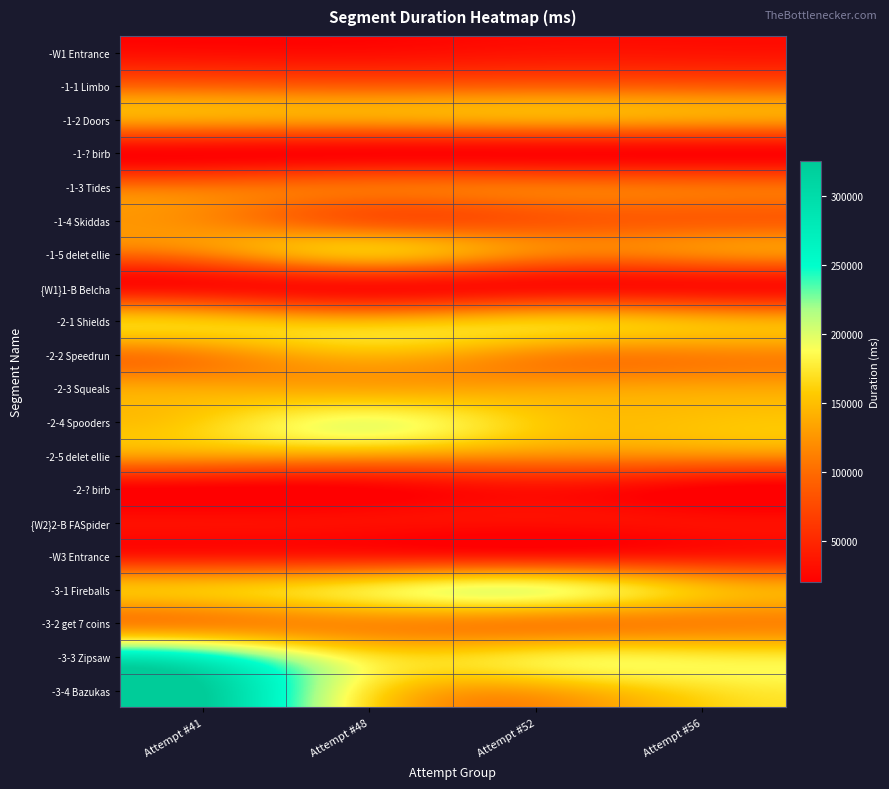

At which category is the sum across all series the highest?

Attempt #41